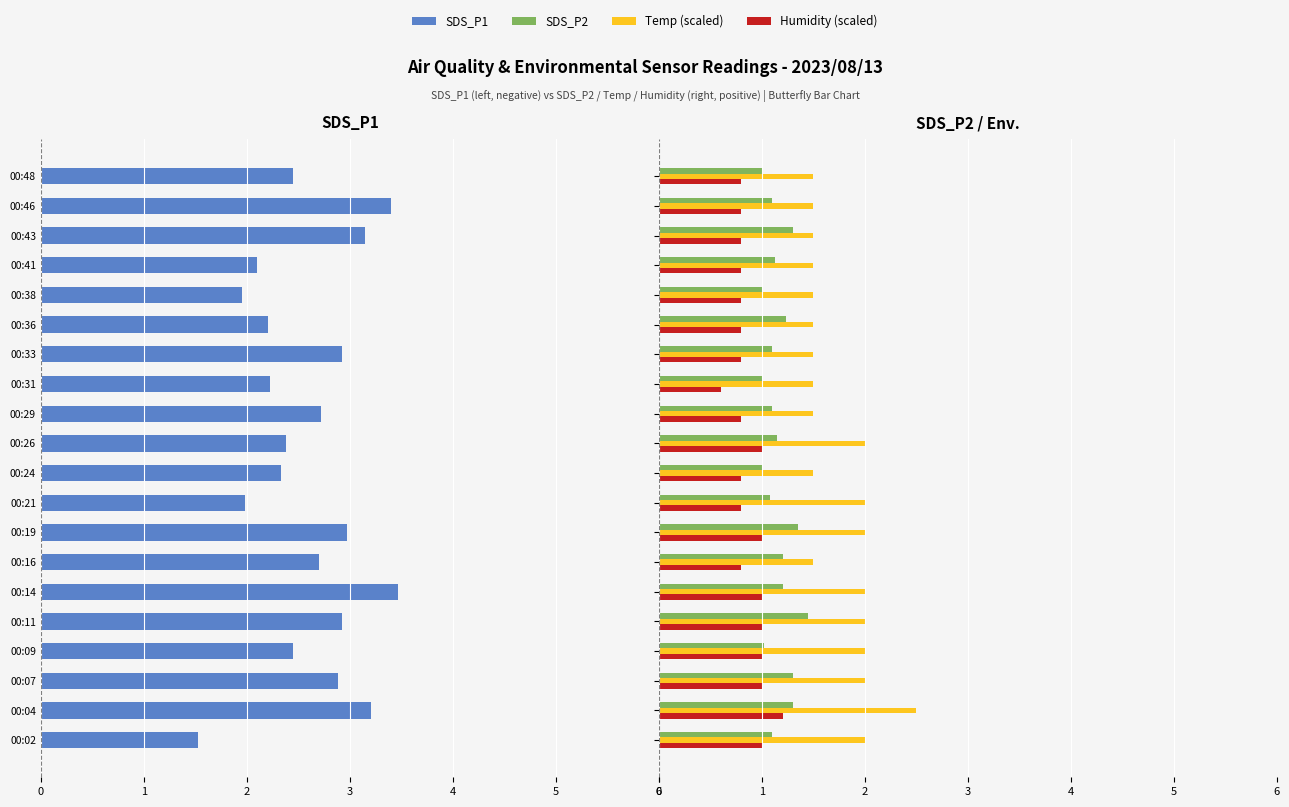

Reading left to right, list all the values displayed in this chart.

SDS_P1: -1.5	-3.2	-2.9	-2.5	-2.9	-3.5	-2.7	-3.0	-2.0	-2.3	-2.4	-2.7	-2.2	-2.9	-2.2	-1.9	-2.1	-3.1	-3.4	-2.5
SDS_P2: 1.1	1.3	1.3	1.0	1.4	1.2	1.2	1.4	1.1	1.0	1.1	1.1	1.0	1.1	1.2	1.0	1.1	1.3	1.1	1.0
Temp (scaled): 2.0	2.5	2.0	2.0	2.0	2.0	1.5	2.0	2.0	1.5	2.0	1.5	1.5	1.5	1.5	1.5	1.5	1.5	1.5	1.5
Humidity (scaled): 1.0	1.2	1.0	1.0	1.0	1.0	0.8	1.0	0.8	0.8	1.0	0.8	0.6	0.8	0.8	0.8	0.8	0.8	0.8	0.8